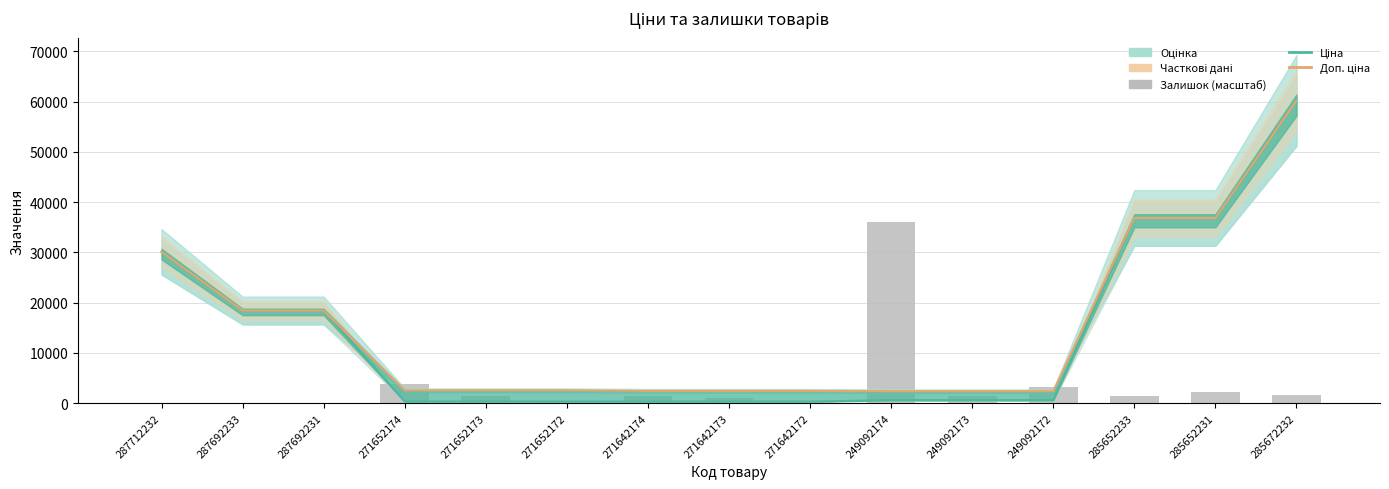

Is it true that Доп. ціна equals 1292.6 at 271652174?

False